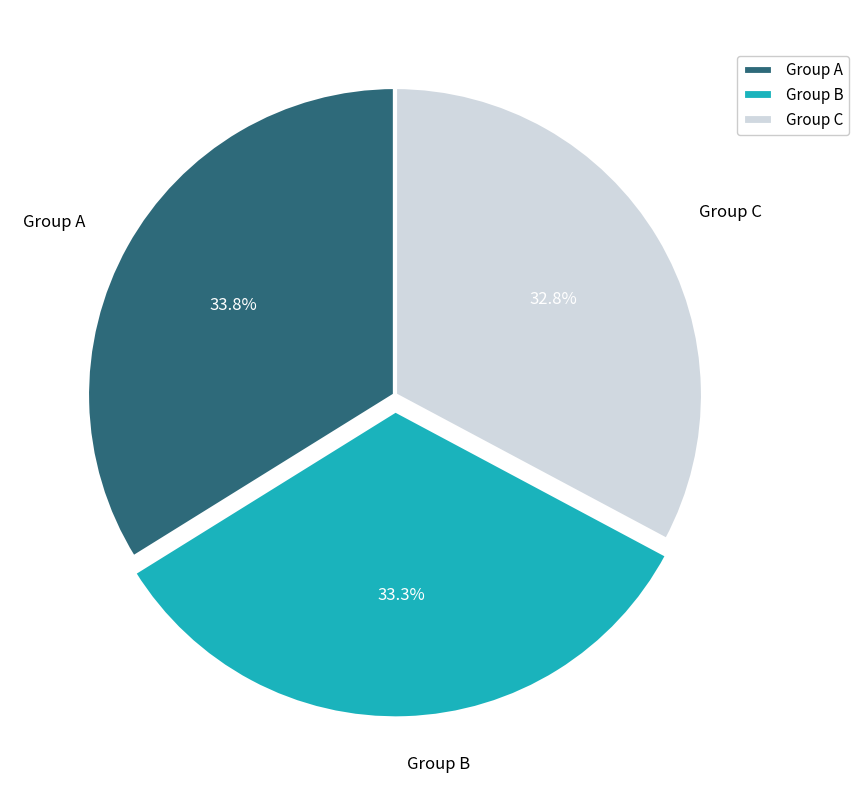

Is there a majority slice in this chart?

No